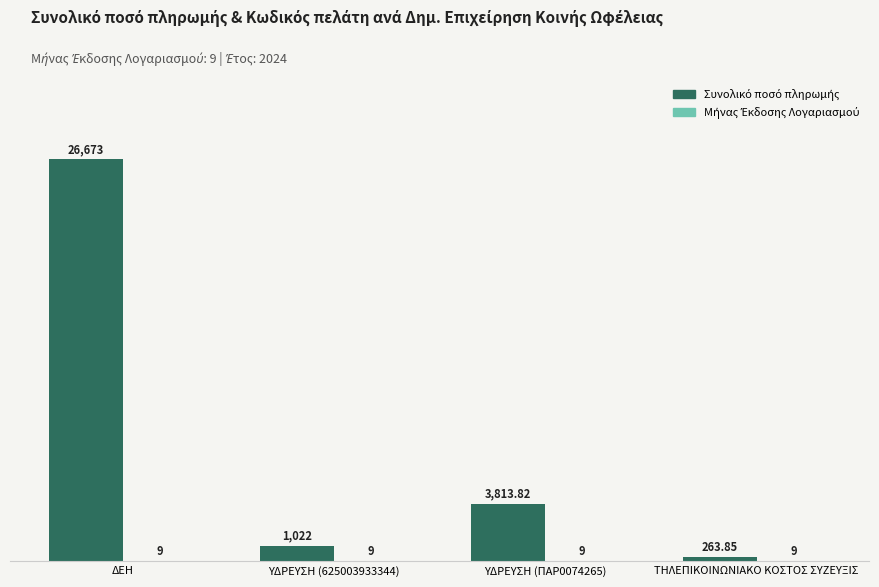

Which category has the lowest value in the Συνολικό ποσό πληρωμής series?

ΤΗΛΕΠΙΚΟΙΝΩΝΙΑΚΟ ΚΟΣΤΟΣ ΣΥΖΕΥΞΙΣ